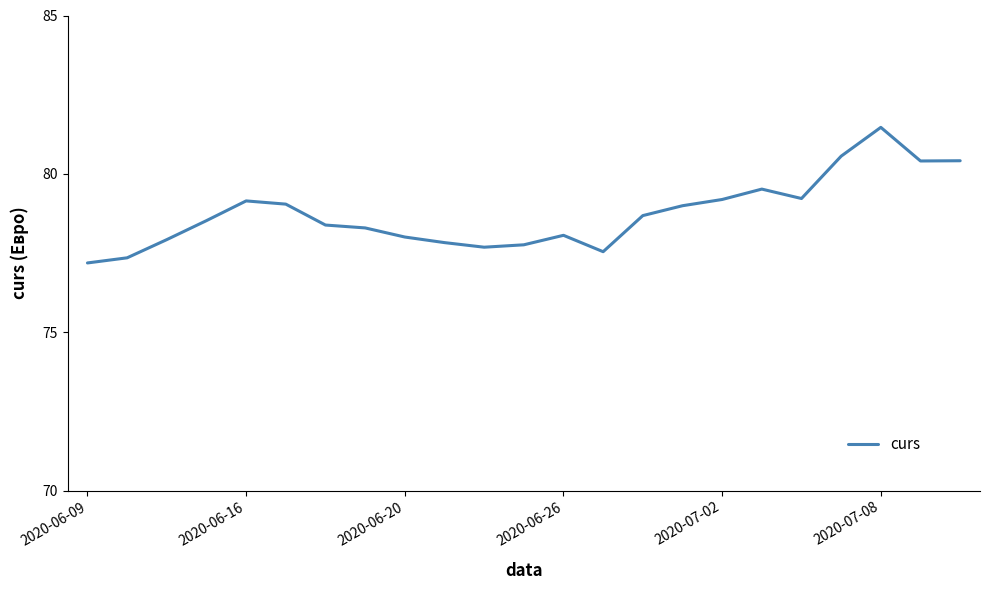

What is the difference between the maximum and minimum values?

4.3